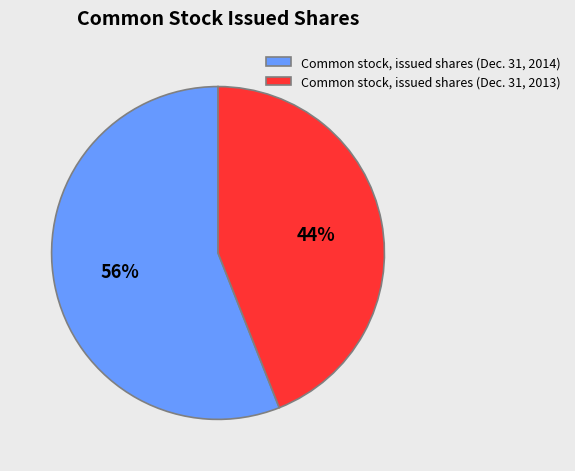

Is the sum of Common stock, issued shares (Dec. 31, 2014) and Common stock, issued shares (Dec. 31, 2013) greater than half?

Yes